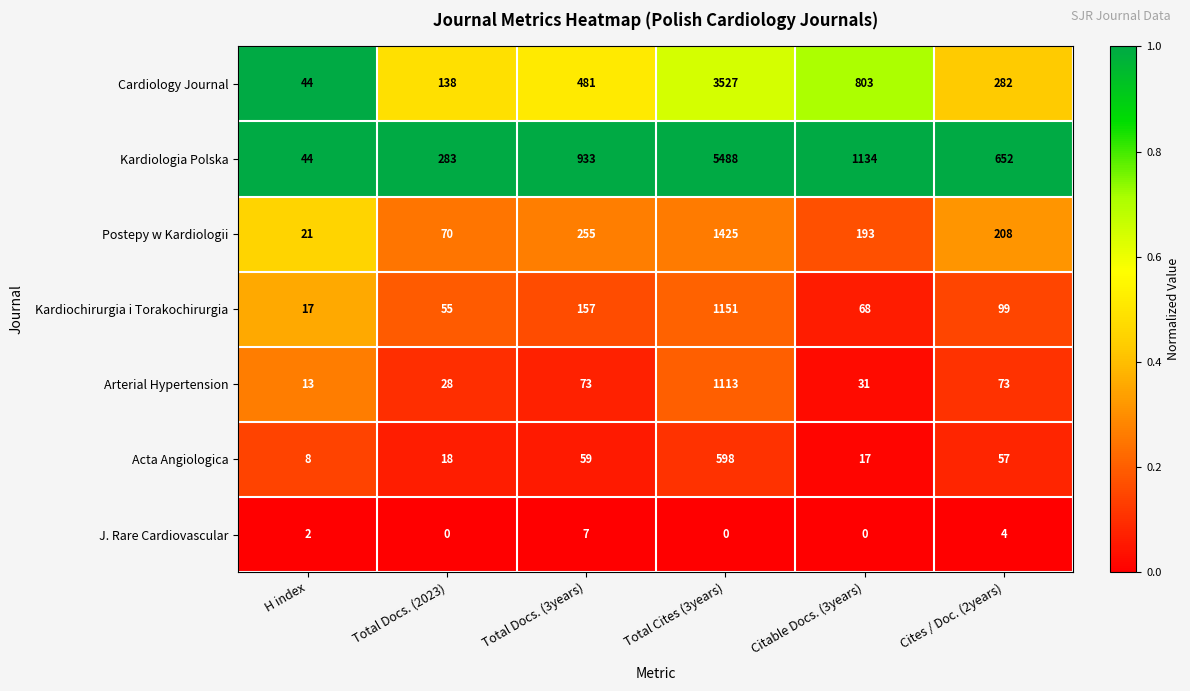

The value of Postepy w Kardiologii at Total Docs. (3years) is 255. True or false?

True